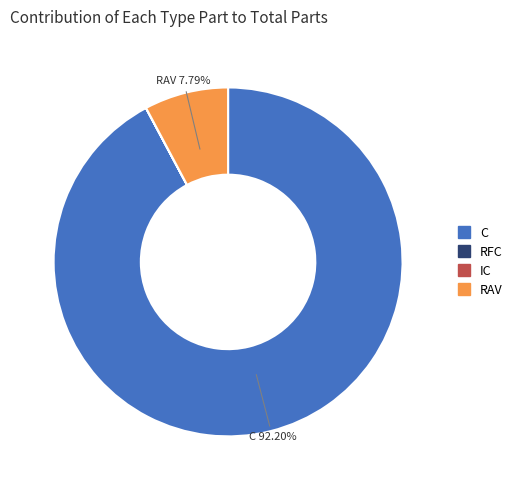

Which slice is the largest?

C